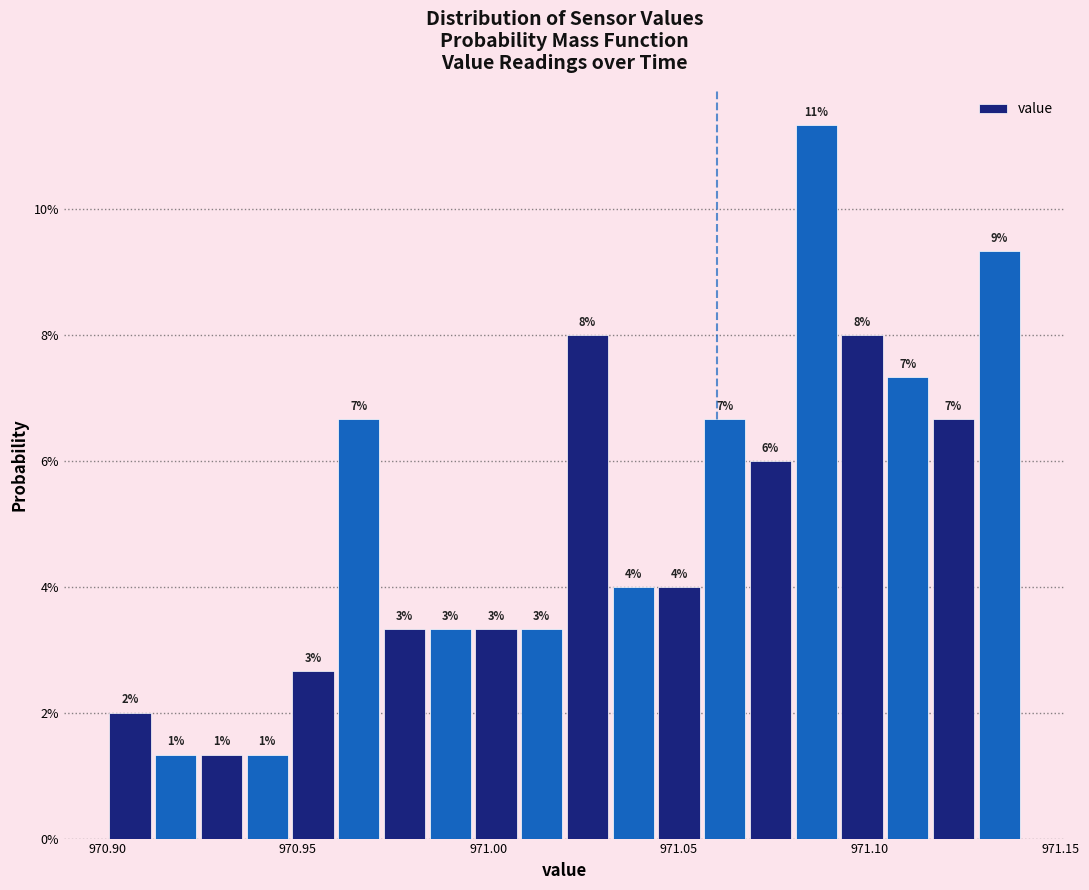

Around what value on the x-axis is the tallest bar? Give the approximate position of its centre, as read against the axis.

971.085